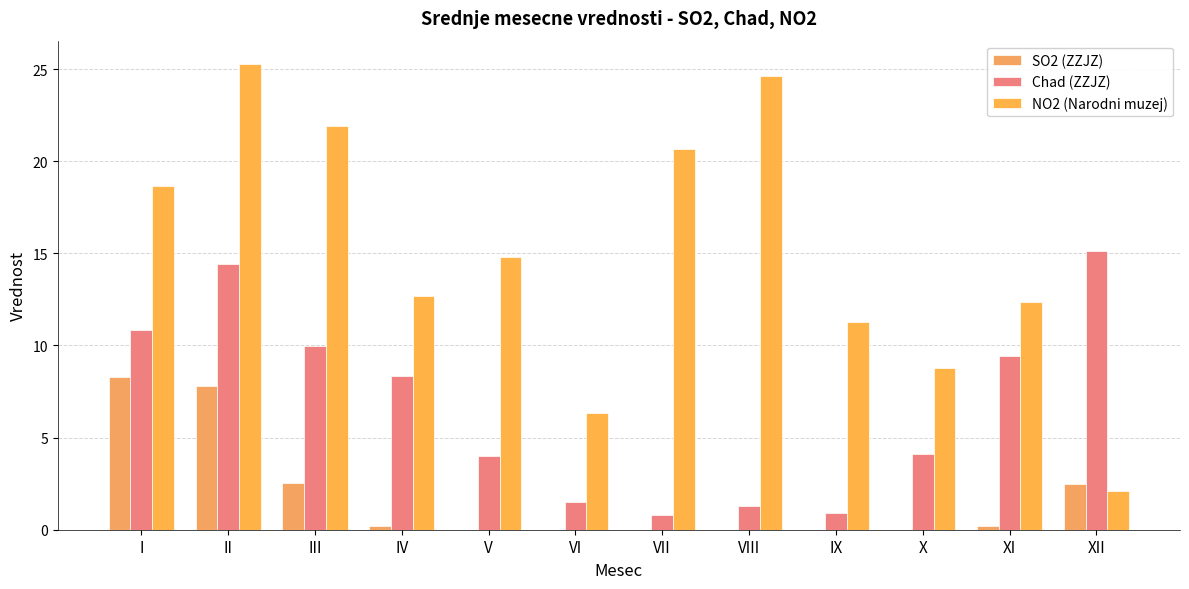

Reading right to left, list all the values displayed in this chart.

SO2 (ZZJZ): XII=2.5	XI=0.2	X=0.0	IX=0.0	VIII=0.0	VII=0.0	VI=0.0	V=0.0	IV=0.2	III=2.5	II=7.8	I=8.3
Chad (ZZJZ): XII=15.1	XI=9.4	X=4.1	IX=0.9	VIII=1.3	VII=0.8	VI=1.5	V=4.0	IV=8.4	III=10.0	II=14.4	I=10.9
NO2 (Narodni muzej): XII=2.1	XI=12.3	X=8.8	IX=11.3	VIII=24.6	VII=20.7	VI=6.3	V=14.8	IV=12.7	III=21.9	II=25.3	I=18.6